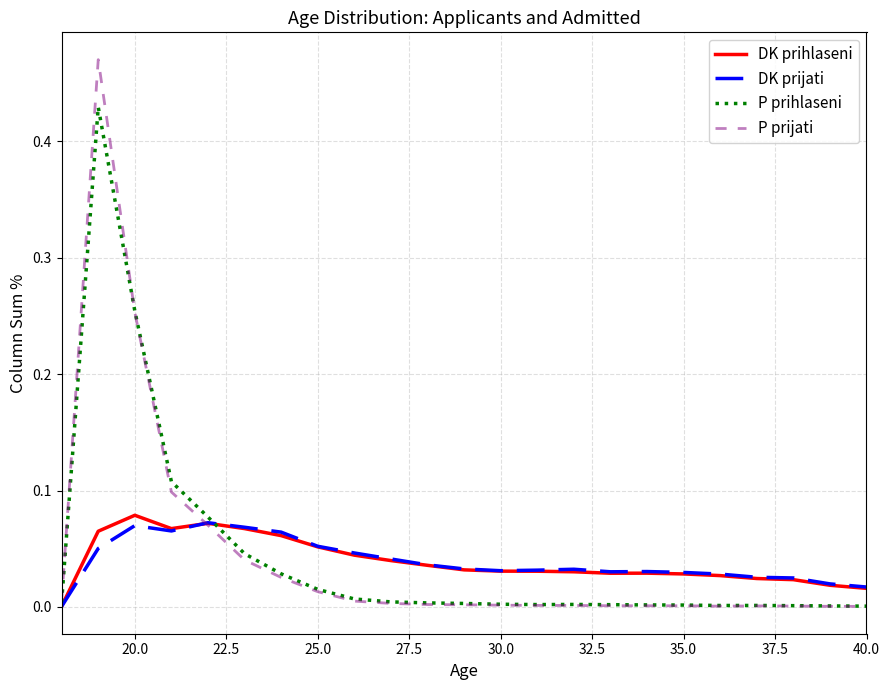

Which series has the widest spread of values?

P prijati